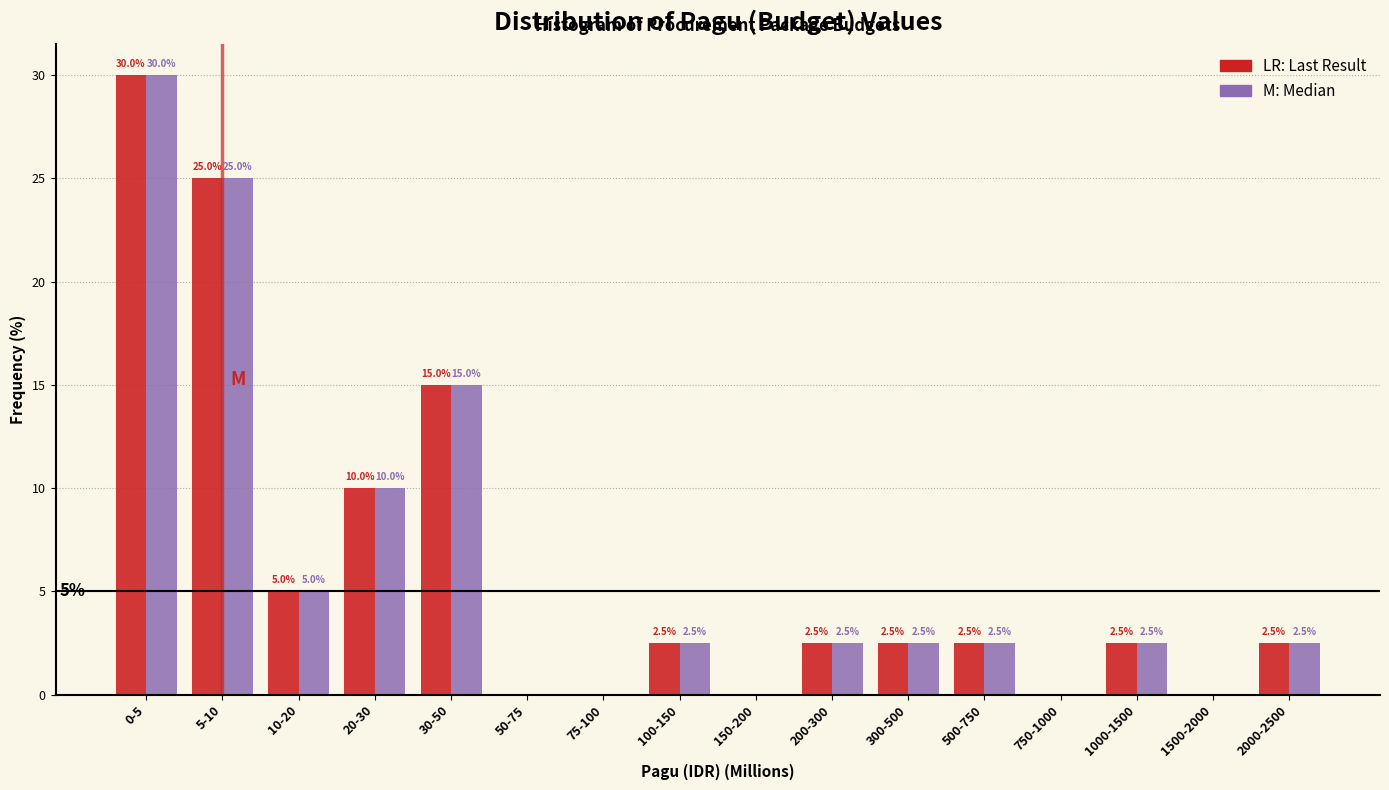

Which category has the highest value across all series?

0-5